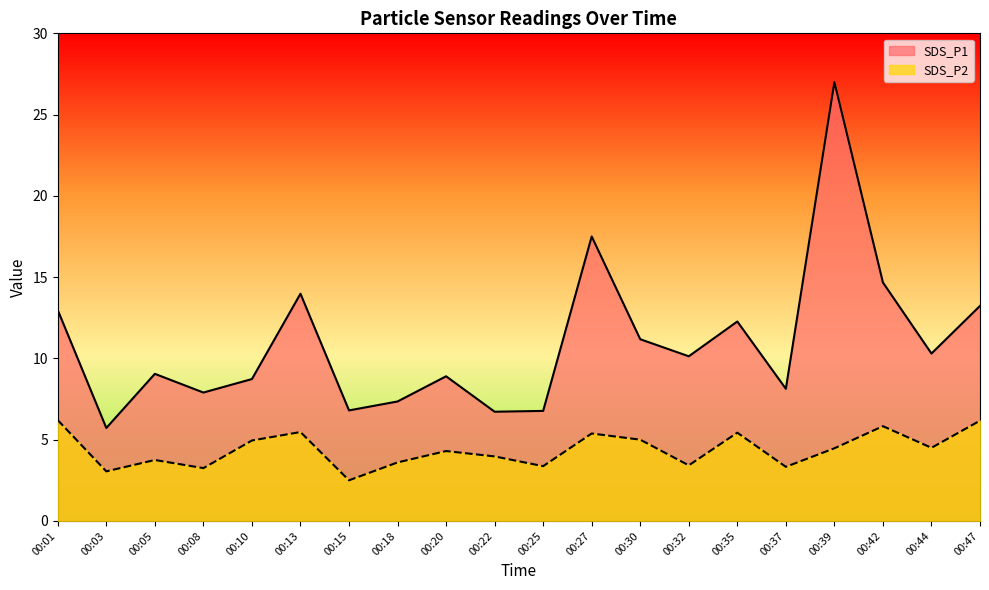

What is the value of the SDS_P1 point at the 10th from the left?

6.7